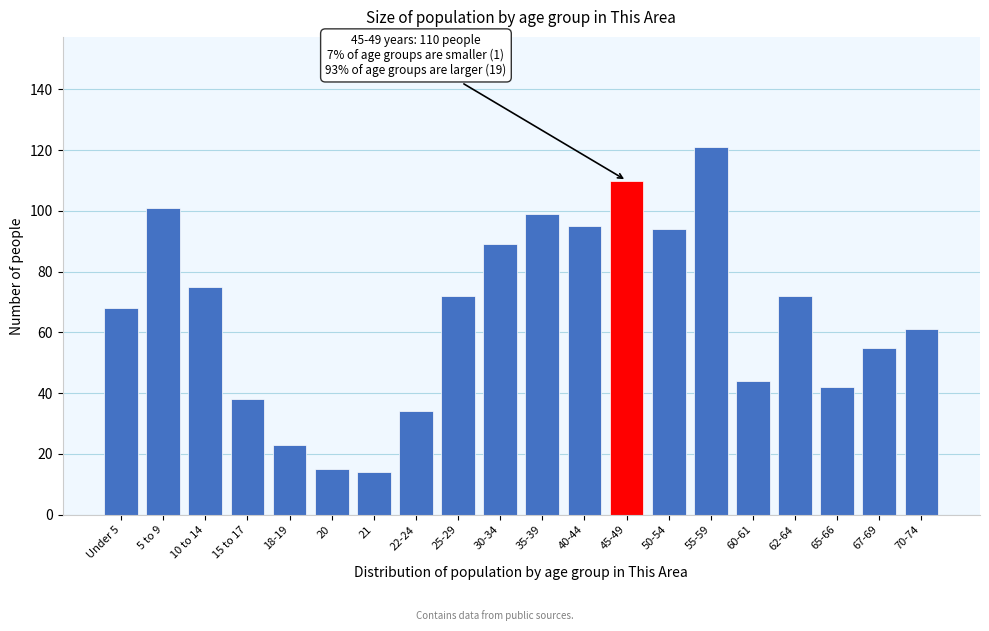

Reading right to left, extract all data points from this chart.

70-74=61	67-69=55	65-66=42	62-64=72	60-61=44	55-59=121	50-54=94	45-49=110	40-44=95	35-39=99	30-34=89	25-29=72	22-24=34	21=14	20=15	18-19=23	15 to 17=38	10 to 14=75	5 to 9=101	Under 5=68